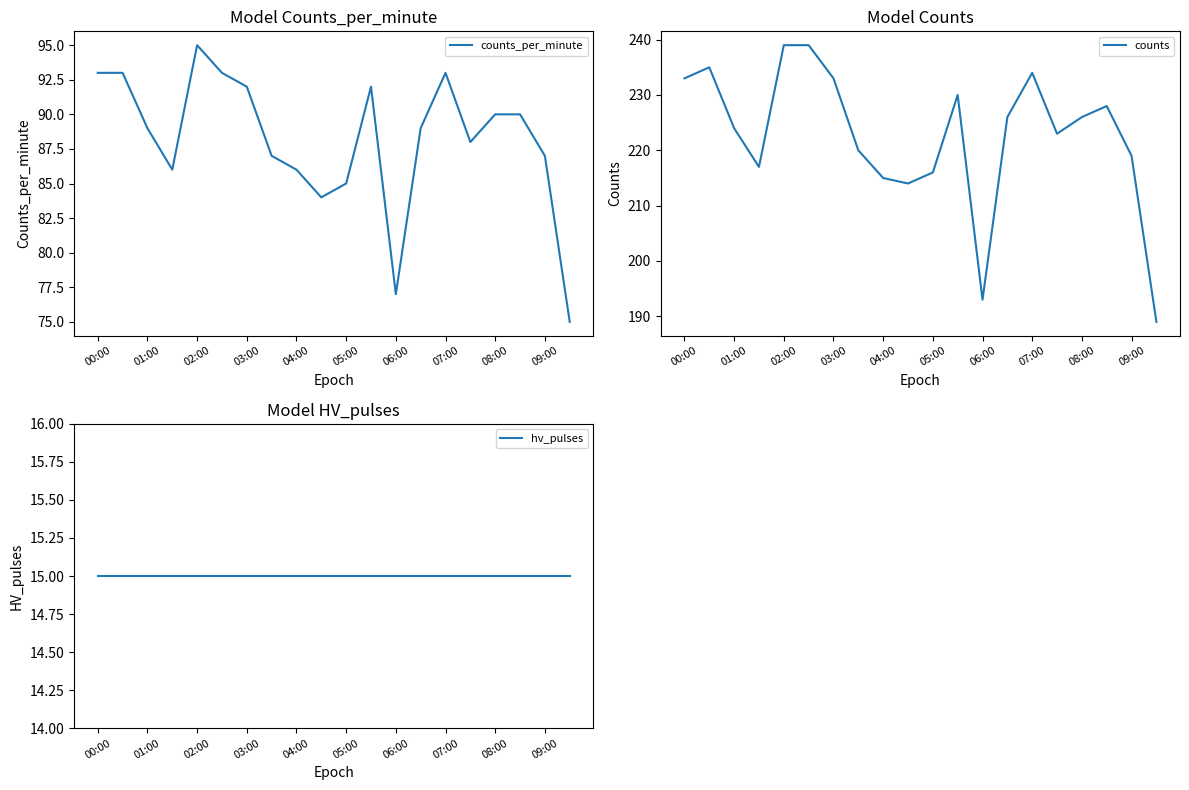

Is it true that counts_per_minute equals 45 at 00:00?

False